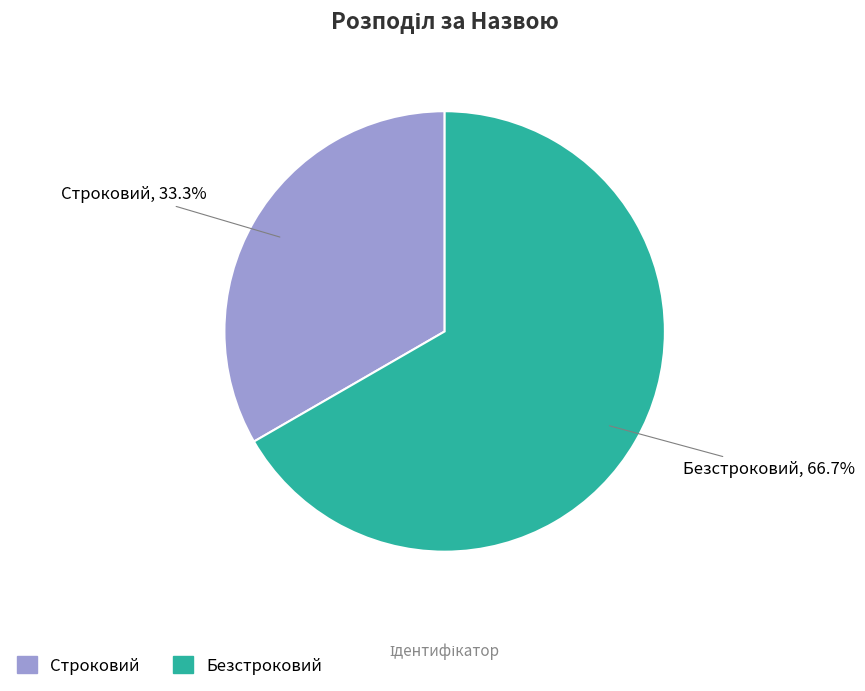

How many segments does this pie chart have?

2